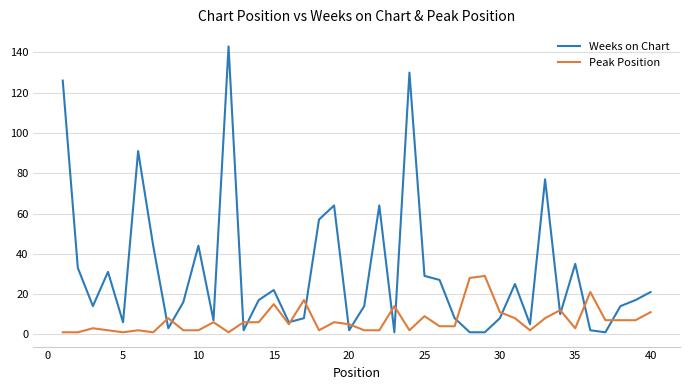

Reading left to right, what are all the values shown in this chart?

Weeks on Chart: 126	33	14	31	6	91	44	3	16	44	7	143	2	17	22	6	8	57	64	2	14	64	1	130	29	27	8	1	1	8	25	5	77	10	35	2	1	14	17	21
Peak Position: 1	1	3	2	1	2	1	8	2	2	6	1	6	6	15	5	17	2	6	5	2	2	14	2	9	4	4	28	29	11	8	2	8	12	3	21	7	7	7	11